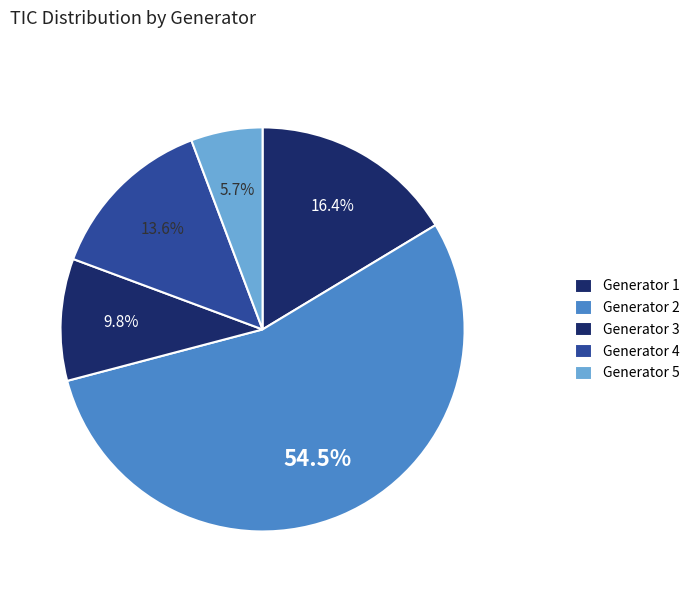

How many slices are in this pie chart?

5